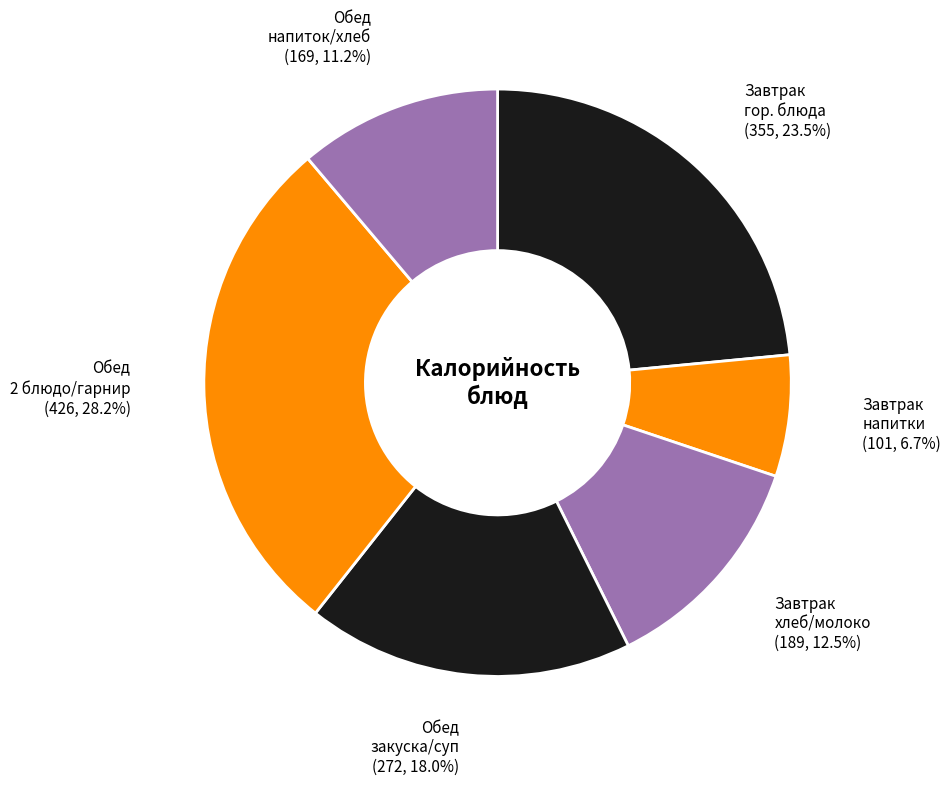

Is there any slice that represents more than half of the pie?

No